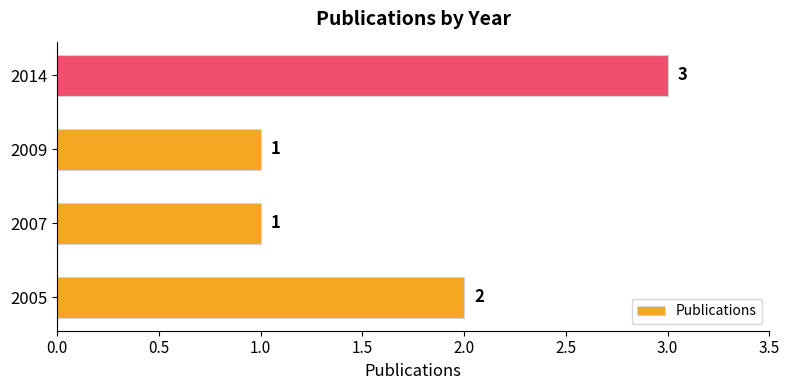

What is the sum of all values?

7